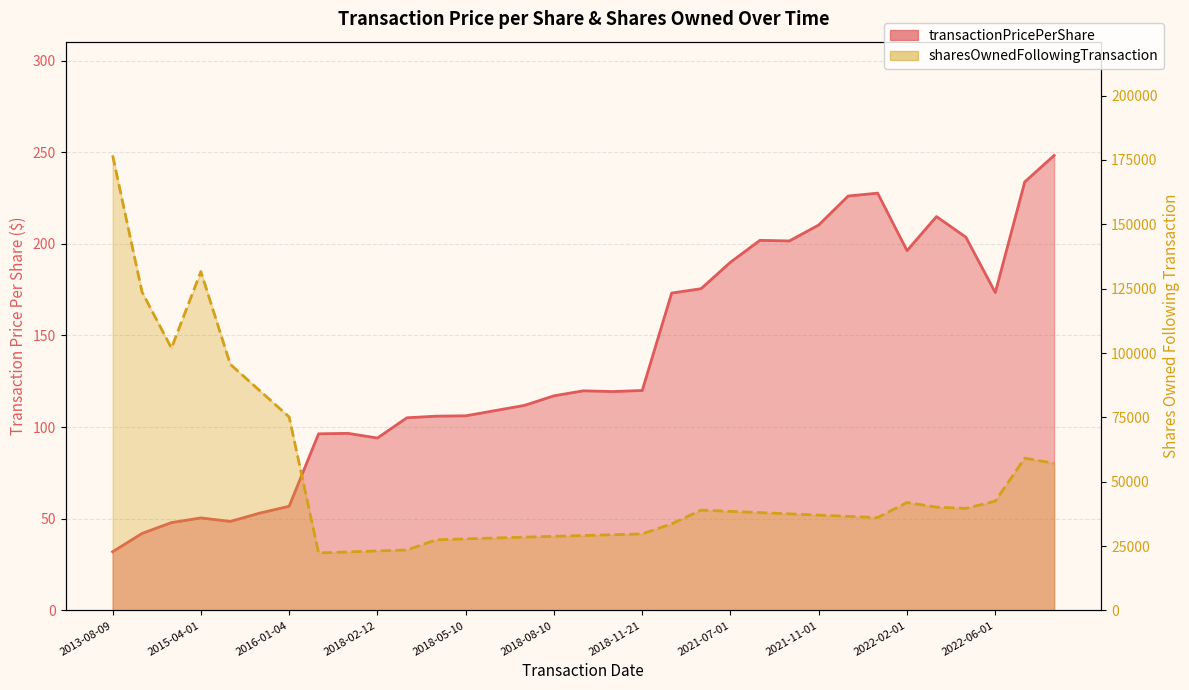

How many values in the transactionPricePerShare series are below 119?

16